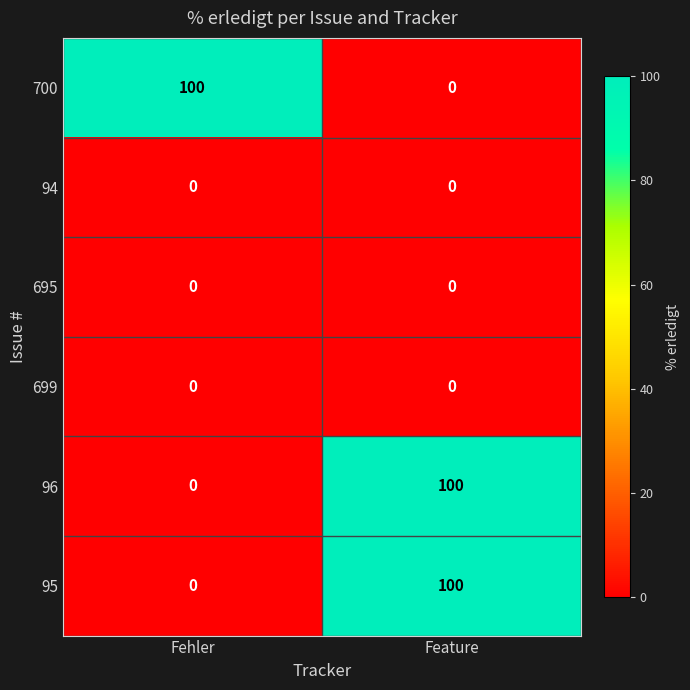

What is the difference between the highest and lowest values at Fehler?

100